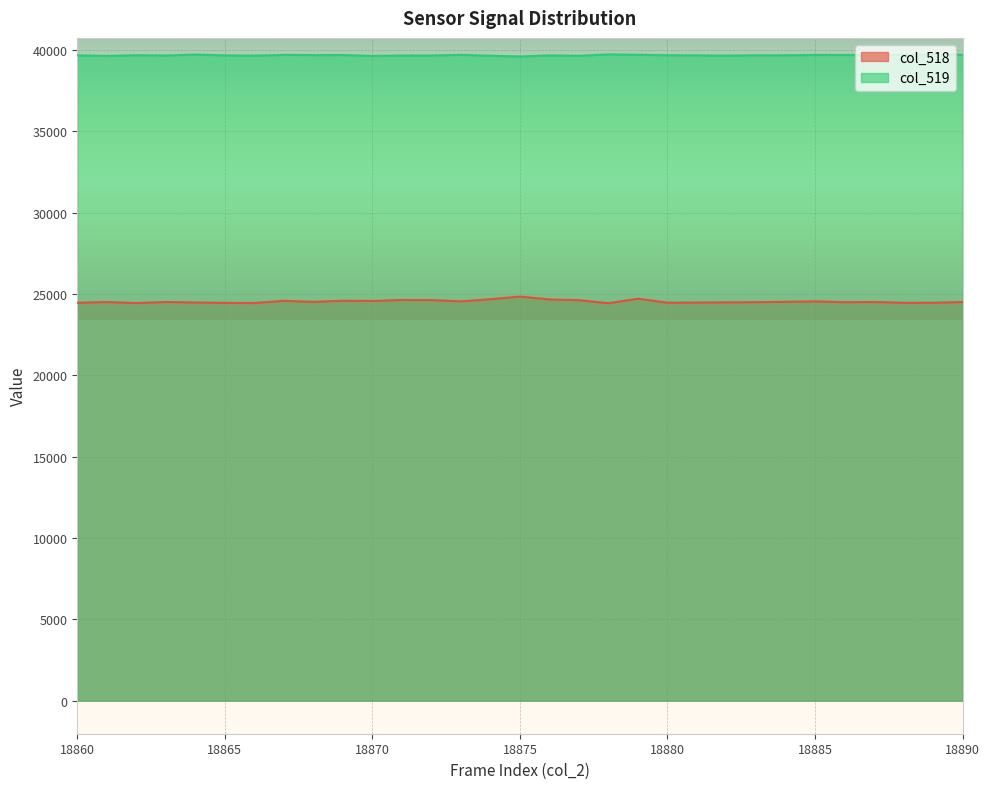

How many values in the col_518 series are below 24511?

15